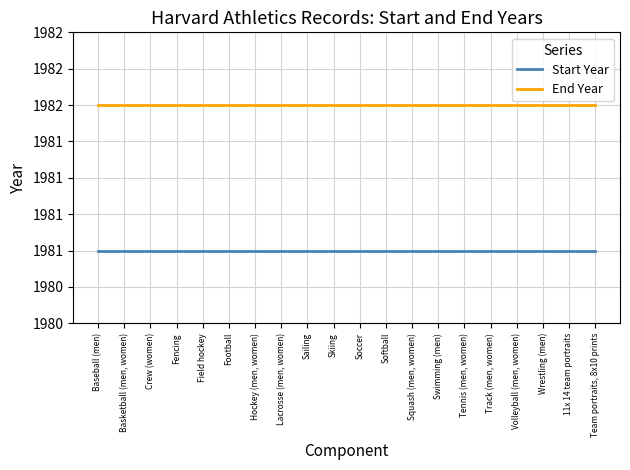

True or false: Start Year and End Year intersect in this chart.

False